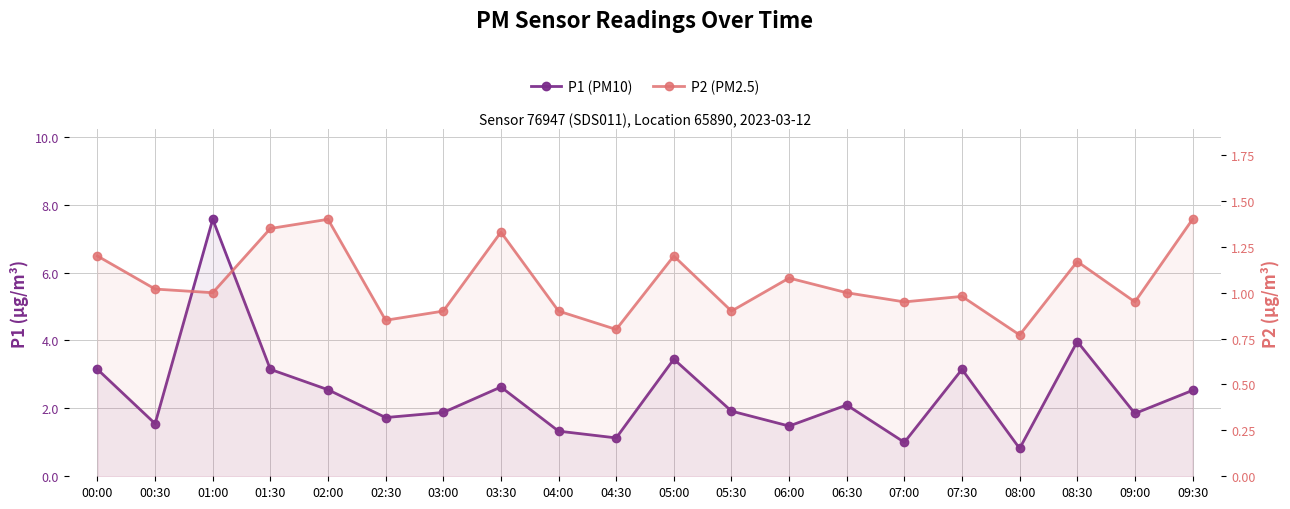

The value of P2 (PM2.5) at 00:00 is 1.7. True or false?

False